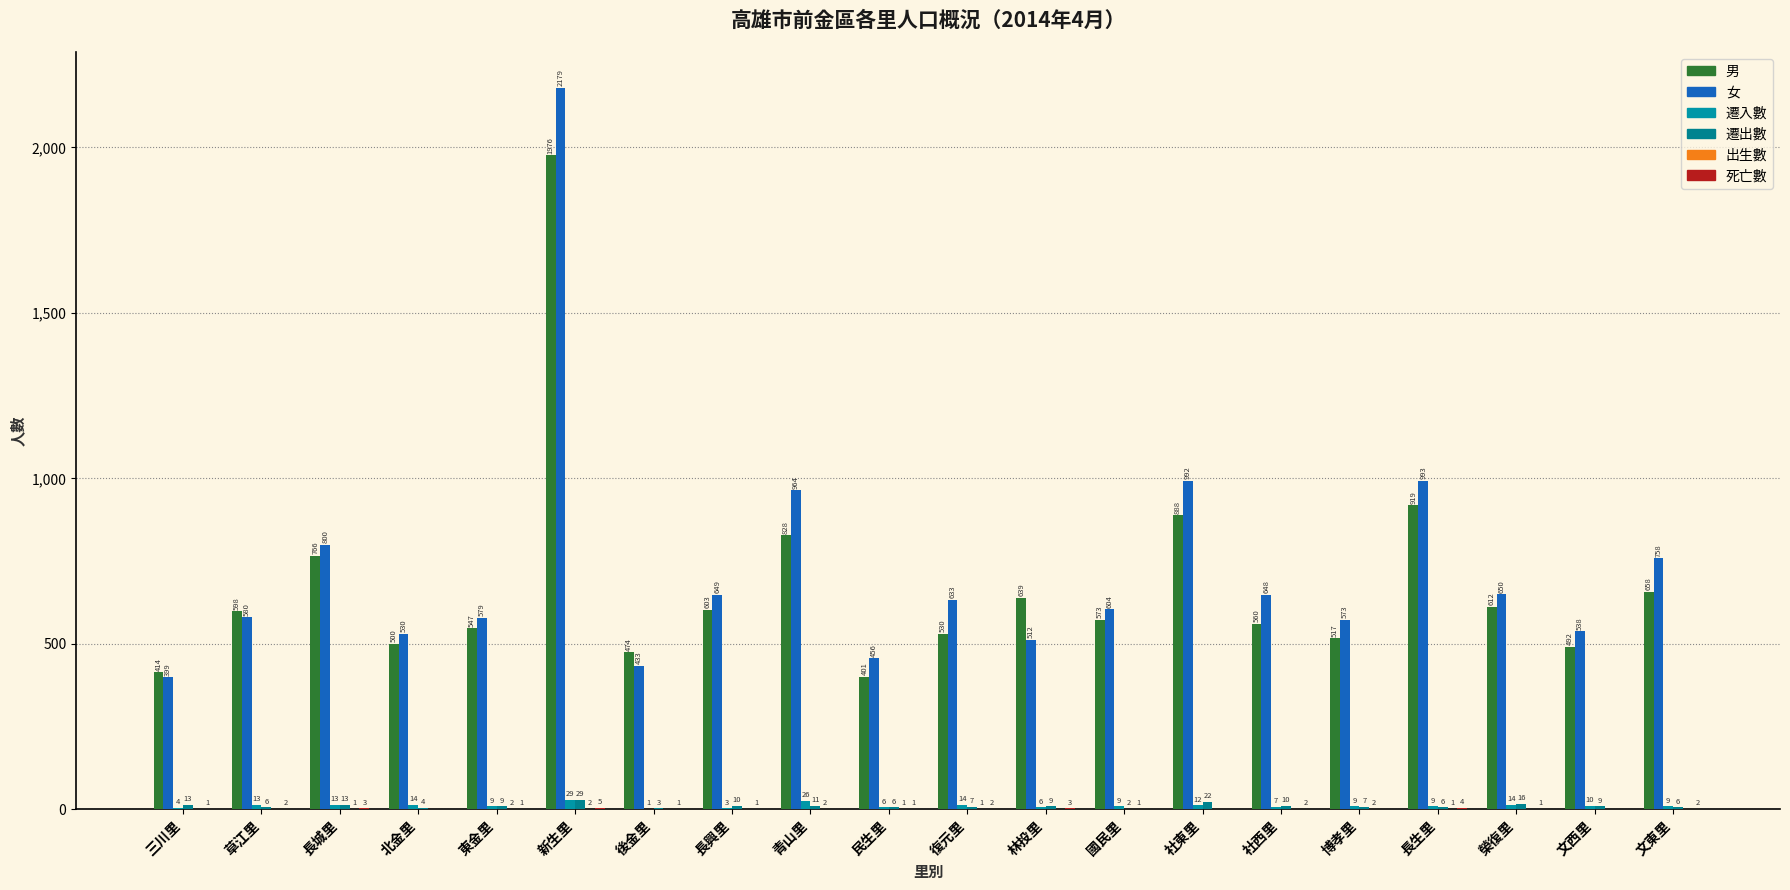

Which series has the widest spread of values?

女